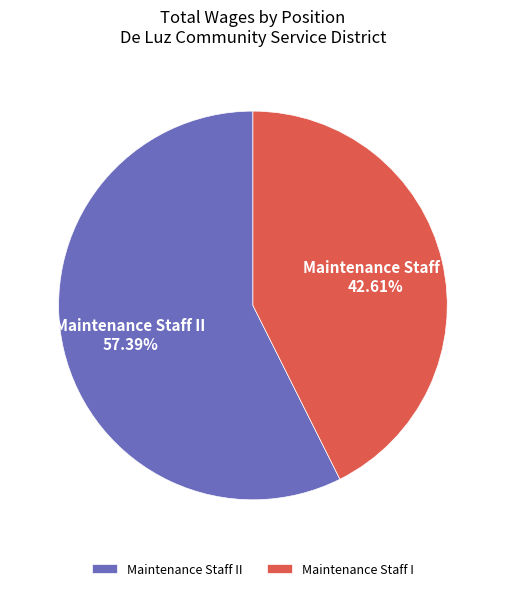

To the nearest percent, what is the average slice percentage?

50%